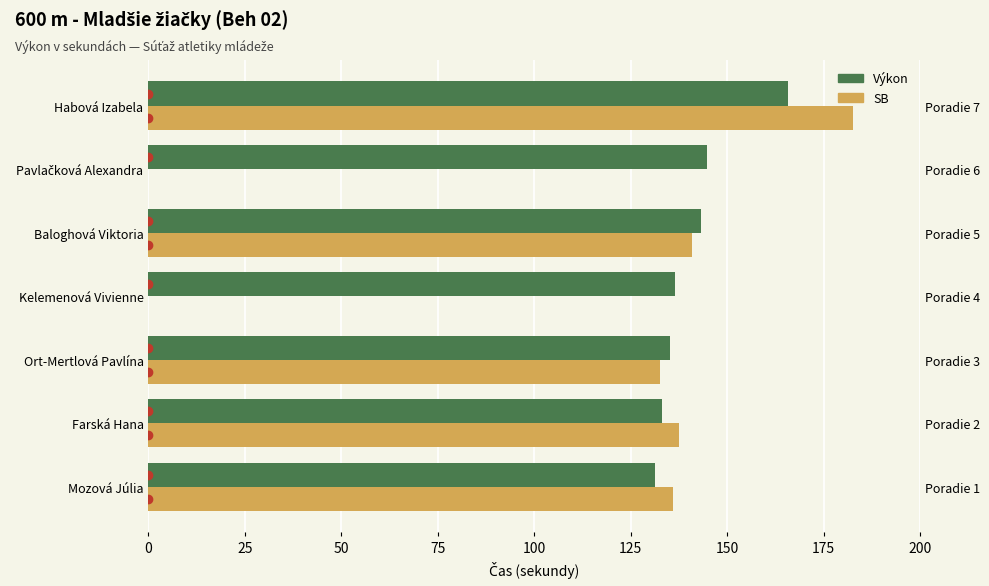

What is the maximum value shown in the chart?

165.7